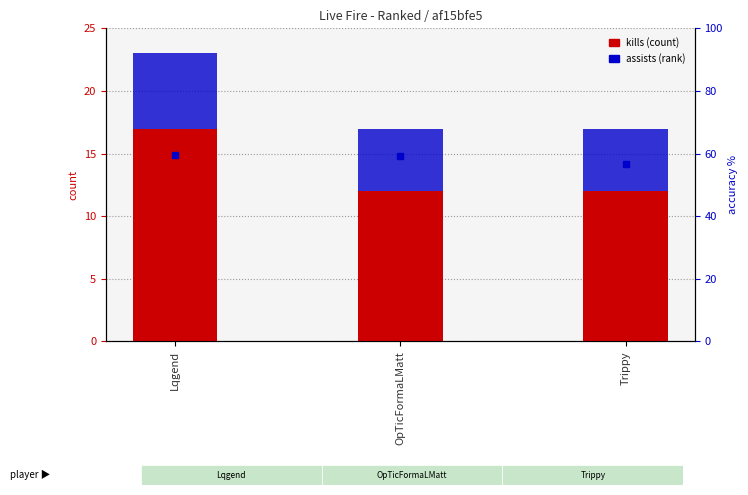

How many data points does each series have?

3